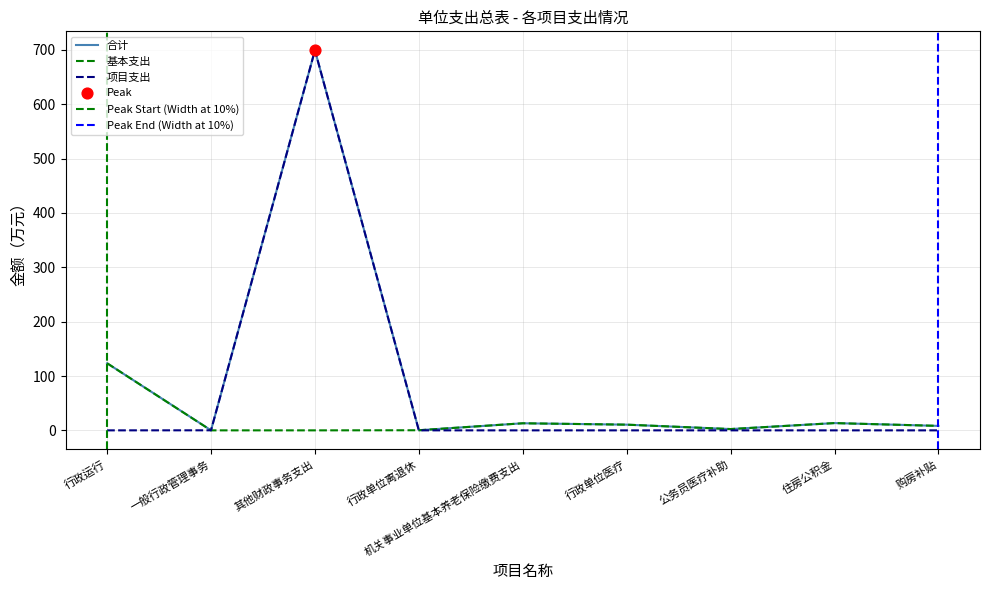

What is the total value across all series at 购房补贴?

16.4